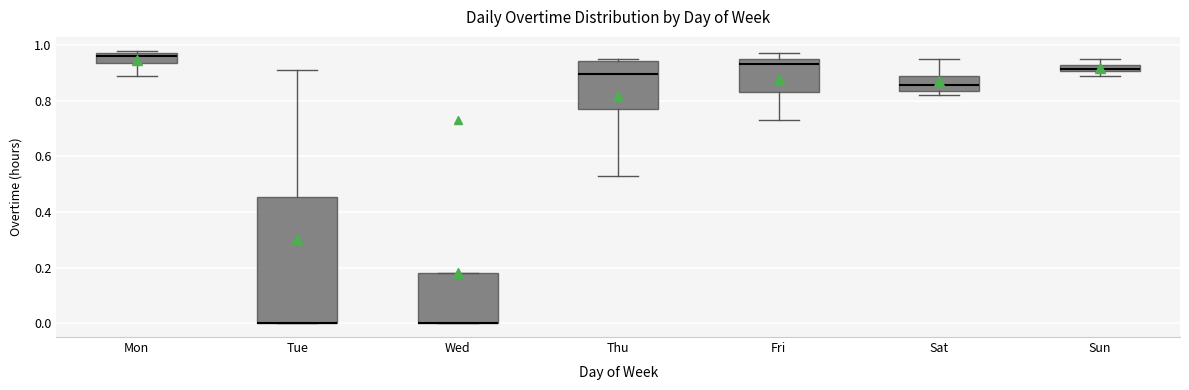

Where does the upper whisker of the box for Sat end on the y-axis? The values are not printed on the chart, so give them approximately, as read against the axis.

0.96